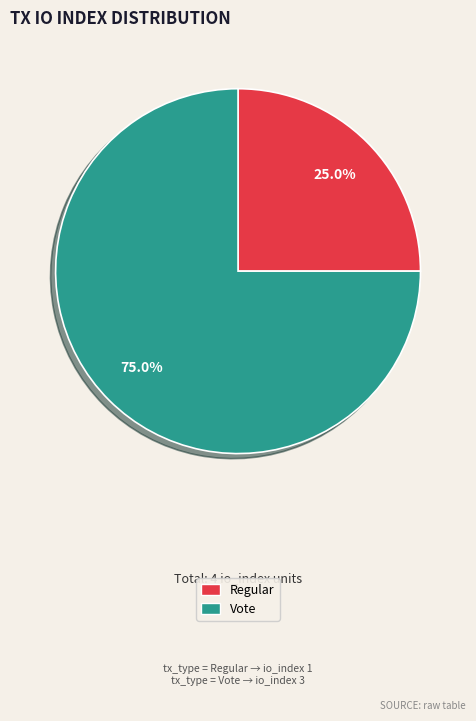

Rank the categories by value from lowest to highest.

Regular, Vote